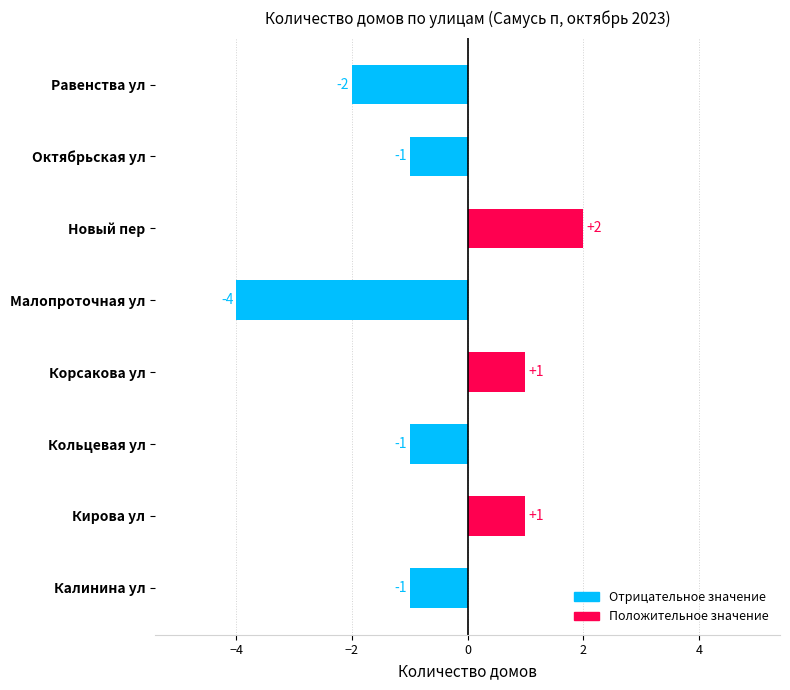

The value at Кирова ул is 1. True or false?

True